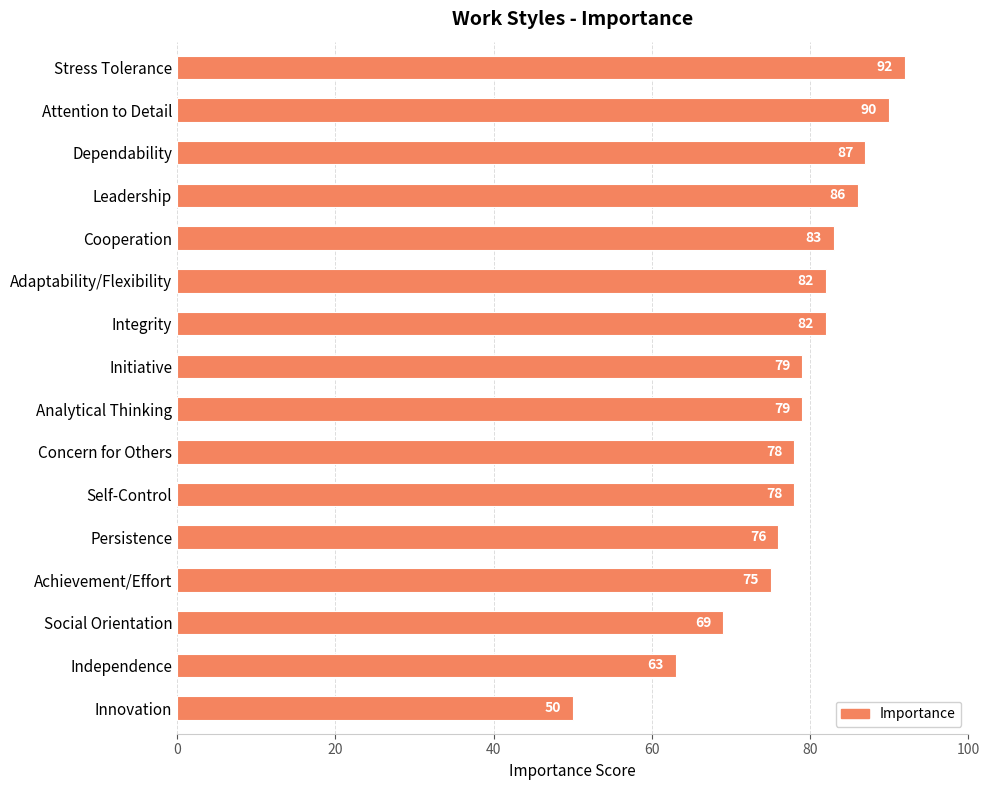

The value at Leadership is 155. True or false?

False